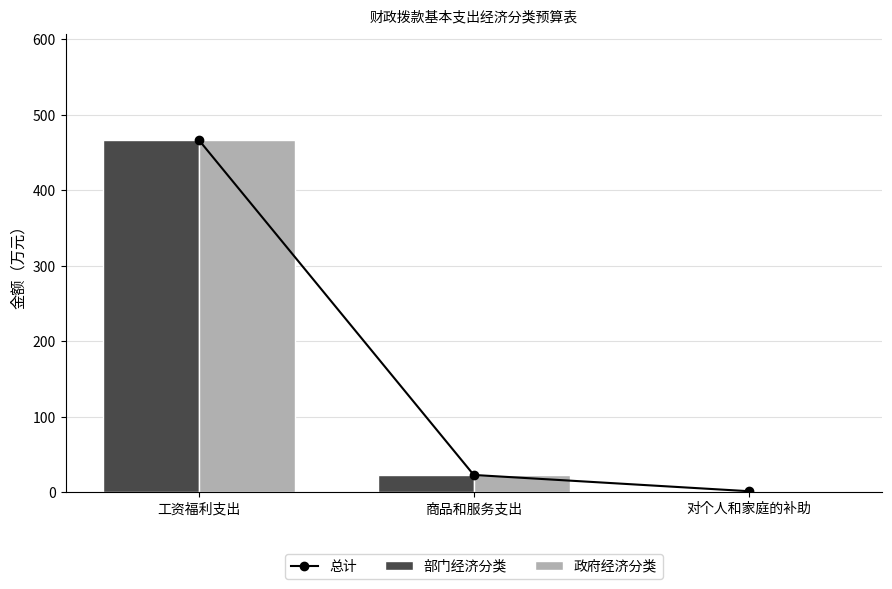

Does the chart contain any negative values?

No